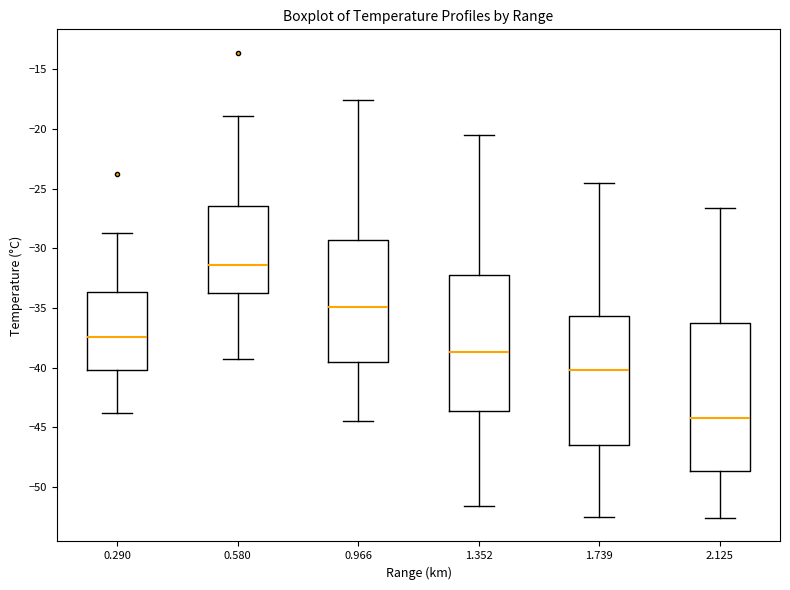

Reading left to right, read every box against the y-axis: the position of its median line, the range the box covers, and the ends of its whiskers. The values are not printed on the chart, so give them approximately, as read against the axis.

0.290: median -37.5, box -40.0 to -33.5, whiskers -44.0 to -28.5
0.580: median -31.5, box -33.5 to -26.5, whiskers -39.5 to -19.0
0.966: median -35.0, box -39.5 to -29.5, whiskers -44.5 to -17.5
1.352: median -38.5, box -43.5 to -32.0, whiskers -51.5 to -20.5
1.739: median -40.0, box -46.5 to -35.5, whiskers -52.5 to -24.5
2.125: median -44.0, box -48.5 to -36.5, whiskers -52.5 to -26.5